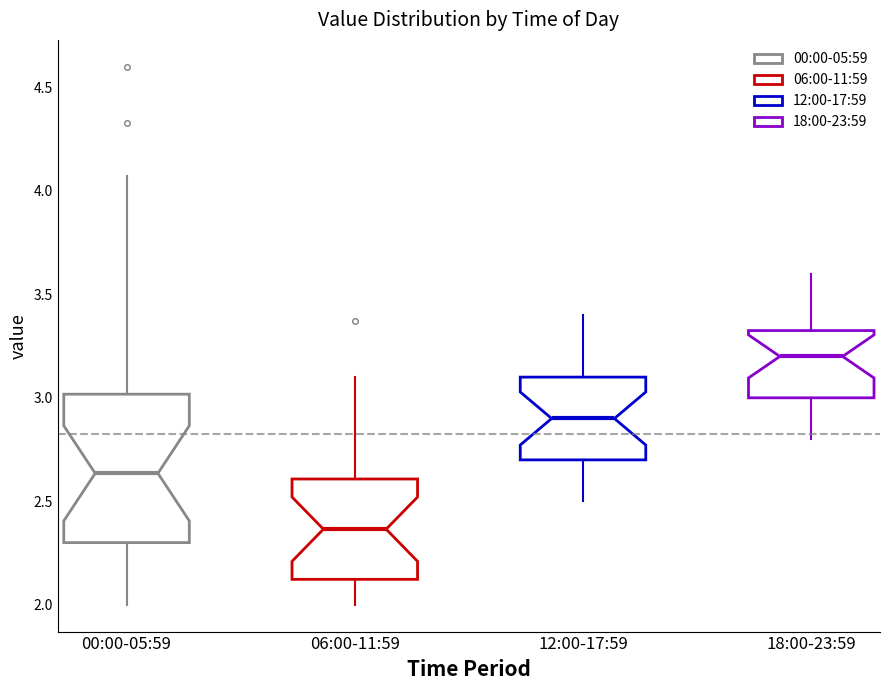

Where does the lower whisker of the box for 12:00-17:59 end on the y-axis? The values are not printed on the chart, so give them approximately, as read against the axis.

2.50